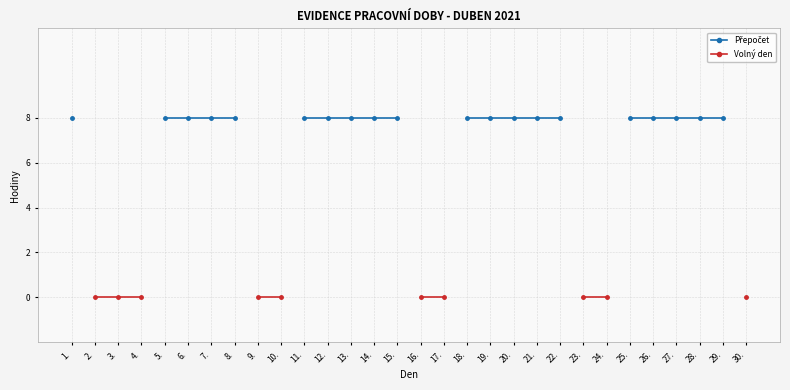

At 5., list the series in order from largest to smallest.

Přepočet, Volný den